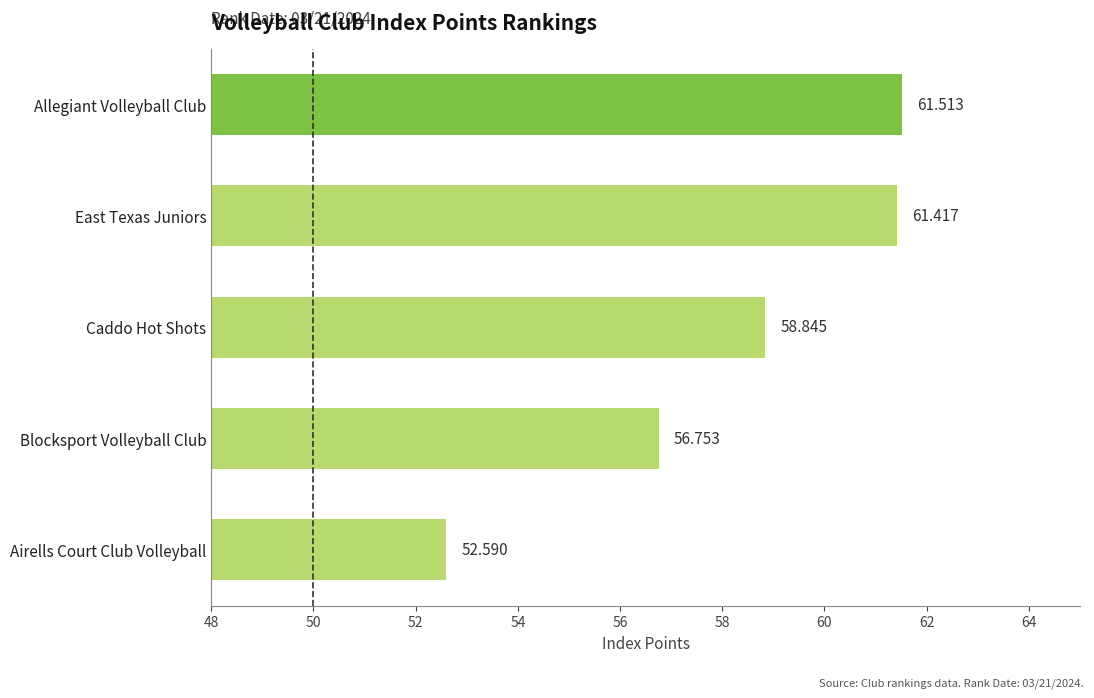

List the labels in order of value, largest first.

Allegiant Volleyball Club, East Texas Juniors, Caddo Hot Shots, Blocksport Volleyball Club, Airells Court Club Volleyball